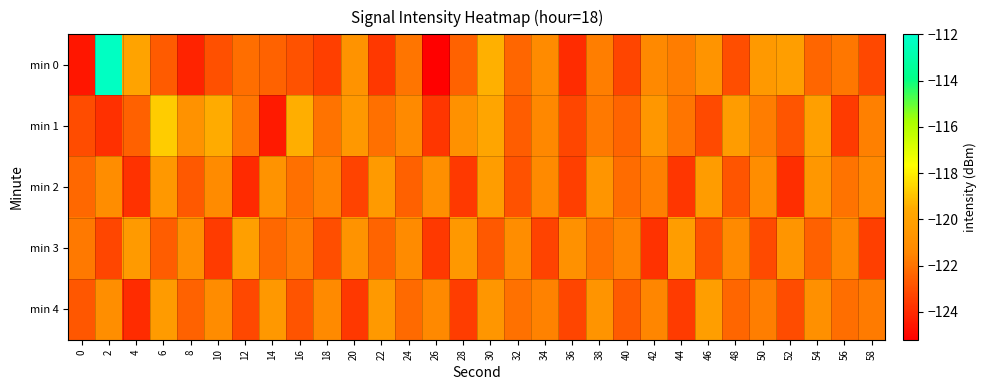

Reading left to right, transcribe all the data shown in this chart.

min 0: 0=-124.6	2=-112.3	4=-119.9	6=-122.7	8=-124.2	10=-123.0	12=-122.1	14=-122.5	16=-122.9	18=-123.4	20=-120.8	22=-123.6	24=-121.9	26=-125.1	28=-122.5	30=-119.4	32=-122.3	34=-121.2	36=-123.9	38=-121.7	40=-123.3	42=-121.4	44=-121.7	46=-120.8	48=-123.0	50=-120.4	52=-120.2	54=-122.4	56=-121.8	58=-123.1
min 1: 0=-123.0	2=-123.8	4=-122.5	6=-118.8	8=-120.9	10=-119.5	12=-121.9	14=-124.5	16=-119.4	18=-122.0	20=-120.5	22=-122.1	24=-121.3	26=-123.7	28=-120.9	30=-119.8	32=-122.6	34=-121.4	36=-123.2	38=-121.8	40=-122.4	42=-120.6	44=-121.9	46=-123.1	48=-120.3	50=-121.7	52=-122.8	54=-120.1	56=-123.5	58=-121.6
min 2: 0=-122.3	2=-121.1	4=-123.8	6=-120.5	8=-122.7	10=-121.2	12=-124.0	14=-120.8	16=-122.1	18=-121.5	20=-123.3	22=-120.4	24=-122.5	26=-121.0	28=-123.6	30=-120.2	32=-122.9	34=-121.3	36=-123.4	38=-120.7	40=-122.2	42=-121.6	44=-123.7	46=-120.3	48=-122.8	50=-121.1	52=-123.9	54=-120.6	56=-122.0	58=-121.4
min 3: 0=-121.8	2=-123.2	4=-120.4	6=-122.6	8=-121.0	10=-123.5	12=-120.1	14=-122.3	16=-121.7	18=-123.0	20=-120.8	22=-122.4	24=-121.2	26=-123.6	28=-120.5	30=-122.7	32=-121.1	34=-123.3	36=-120.9	38=-122.1	40=-121.5	42=-123.8	44=-120.2	46=-122.9	48=-121.3	50=-123.1	52=-120.7	54=-122.5	56=-121.4	58=-123.4
min 4: 0=-122.8	2=-121.0	4=-124.0	6=-120.3	8=-122.5	10=-121.2	12=-123.2	14=-120.5	16=-122.8	18=-121.2	20=-123.7	22=-120.5	24=-122.2	26=-121.3	28=-123.5	30=-120.7	32=-122.0	34=-121.5	36=-123.2	38=-120.8	40=-122.7	42=-121.5	44=-123.5	46=-120.2	48=-122.3	50=-121.7	52=-123.0	54=-121.0	56=-122.2	58=-121.8